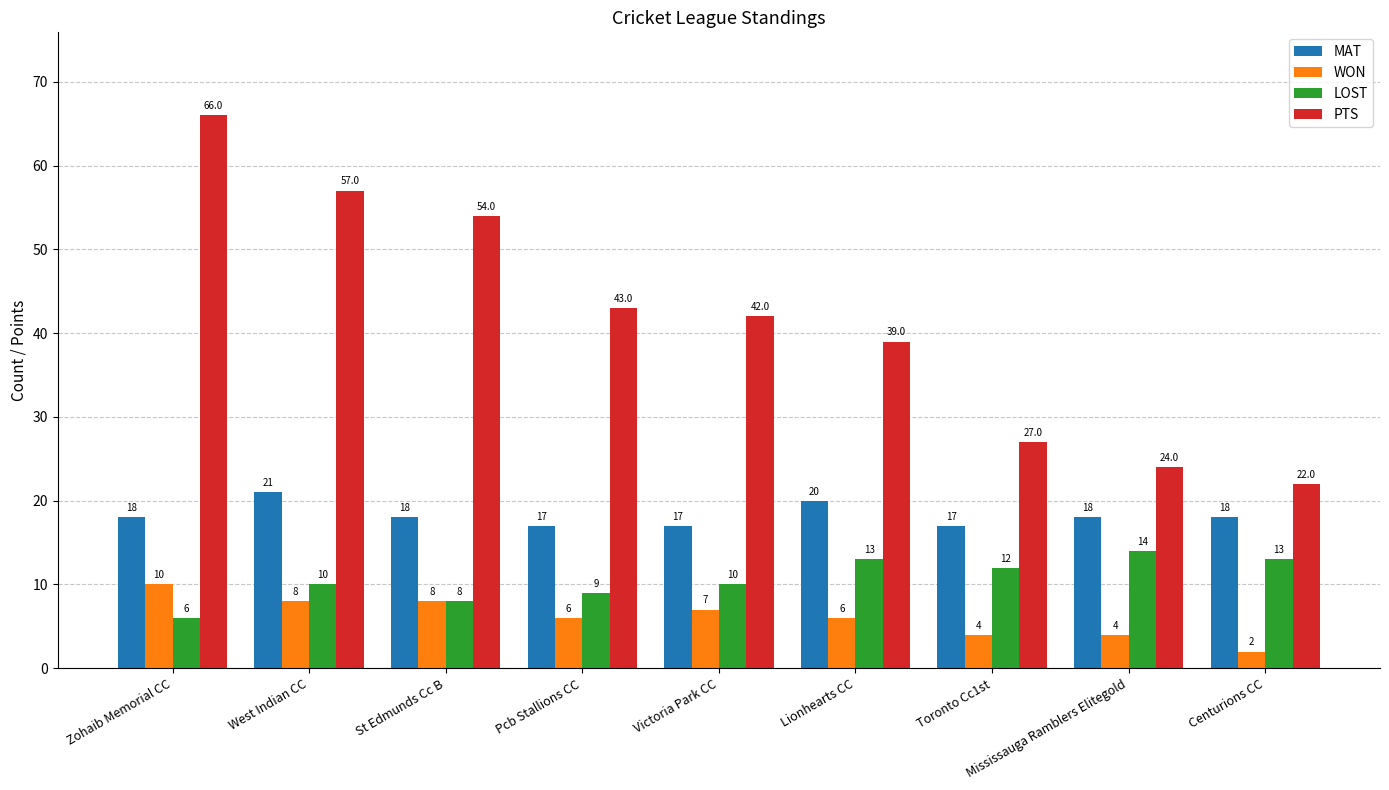

How many bars are there in total?

36